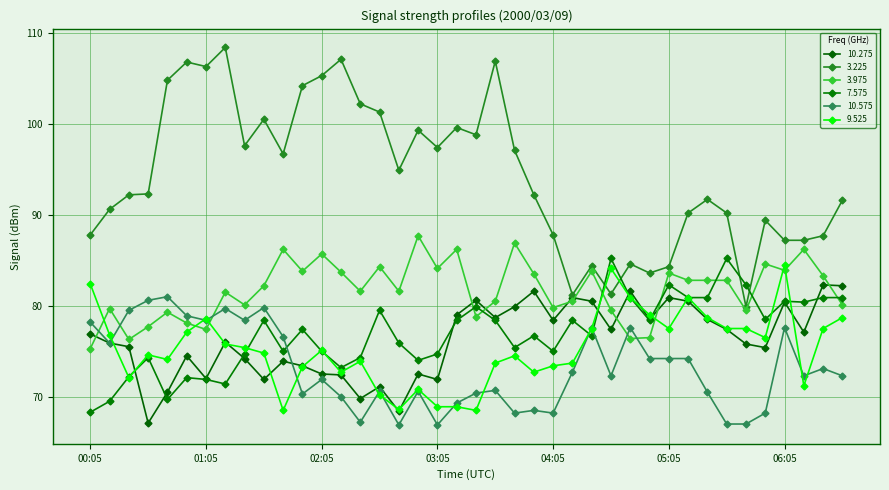

How many lines are shown in the chart?

6